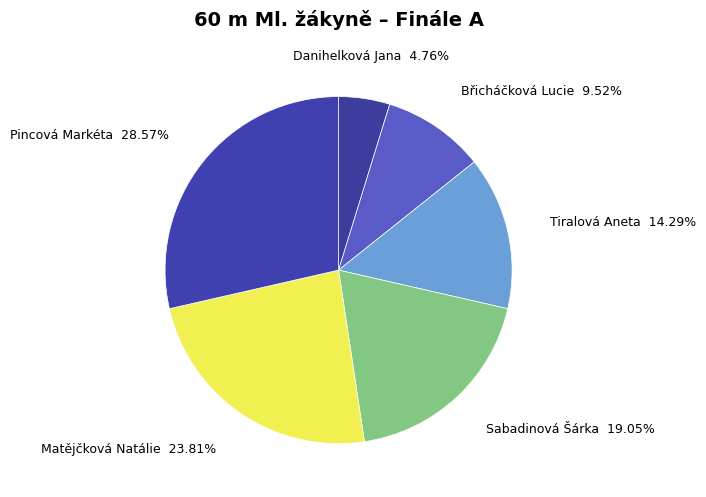

To the nearest percent, what is the combined percentage of Sabadinová Šárka and Tiralová Aneta?

33%